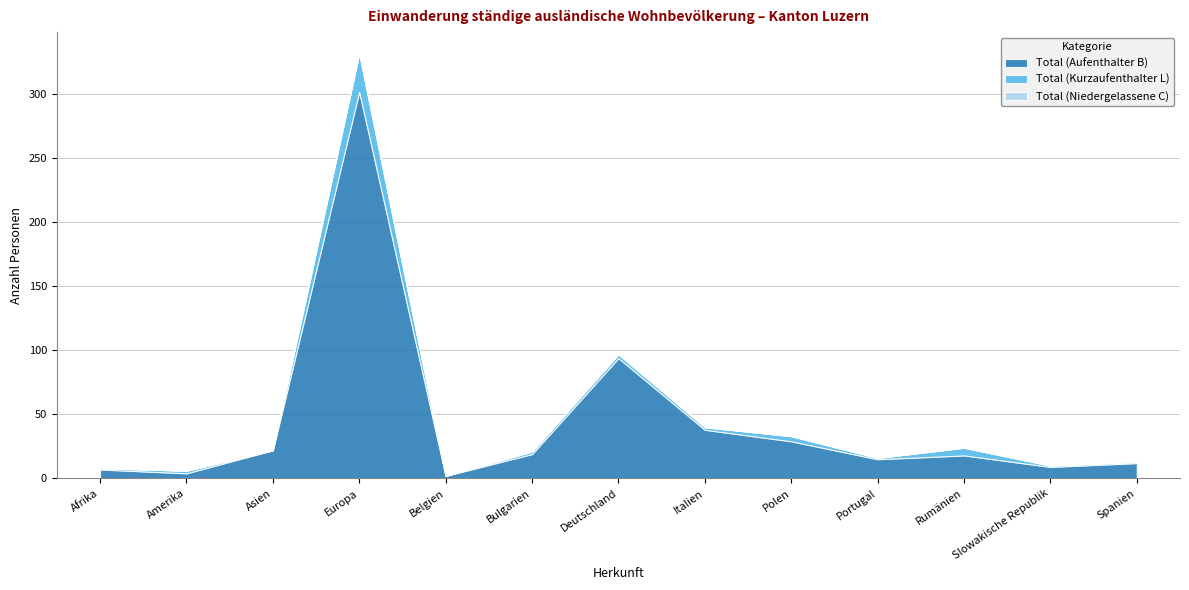

What is the lowest value of the Total (Aufenthalter B) series?

2